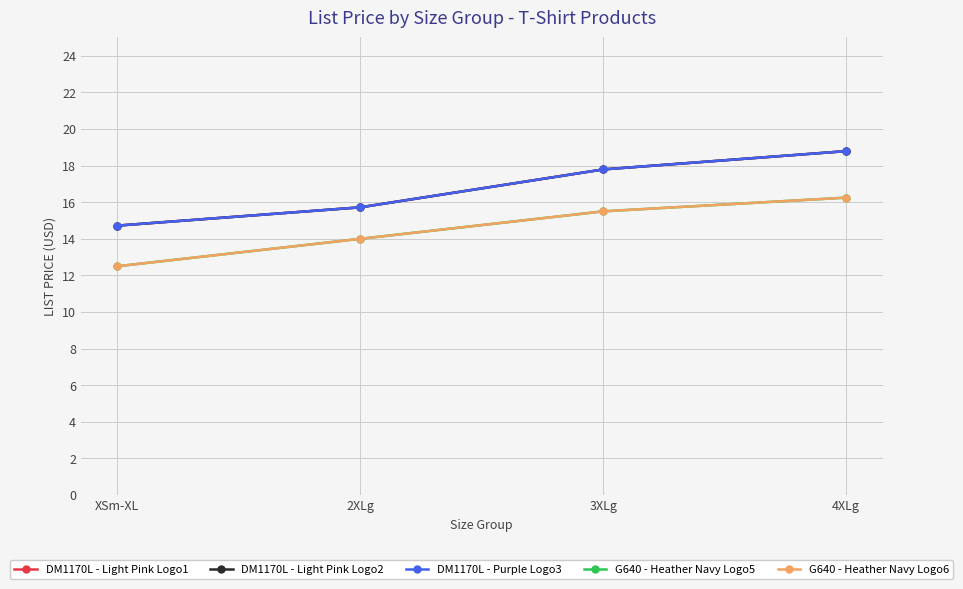

What is the value of the DM1170L - Purple Logo3 point at the 4th from the left?

18.8